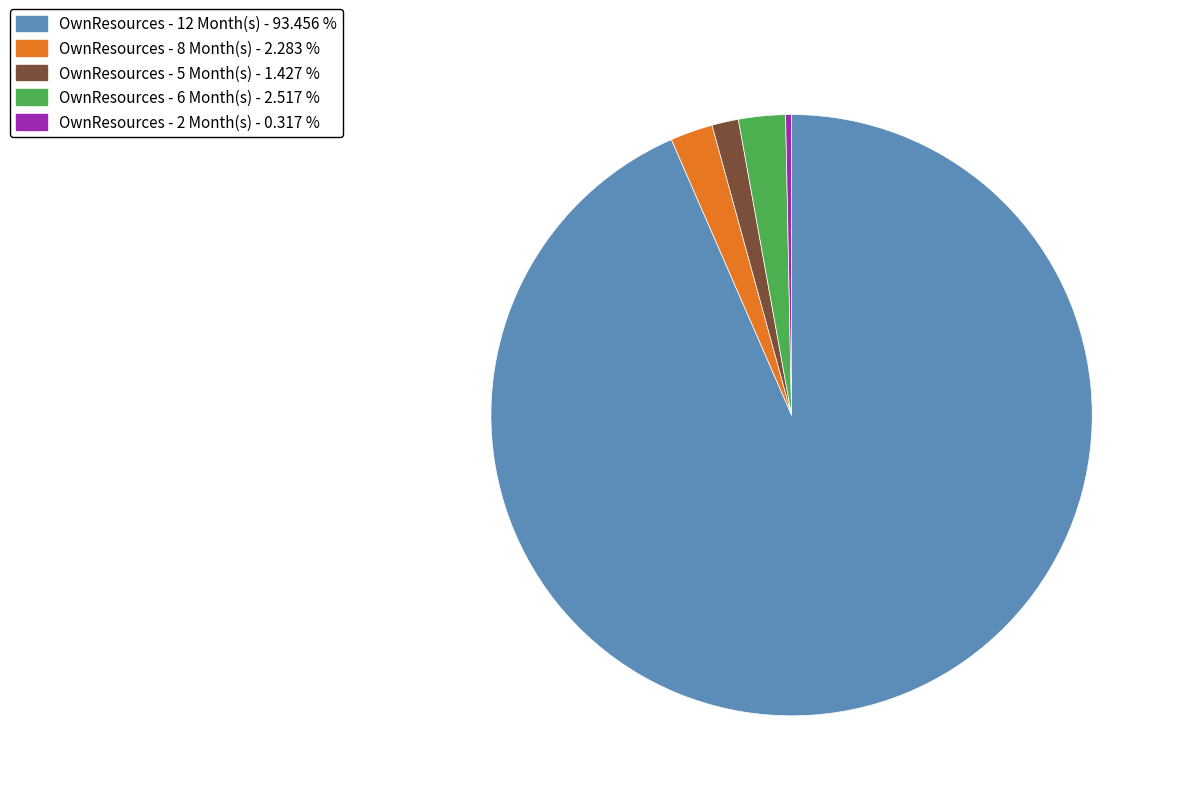

How many slices are in this pie chart?

5